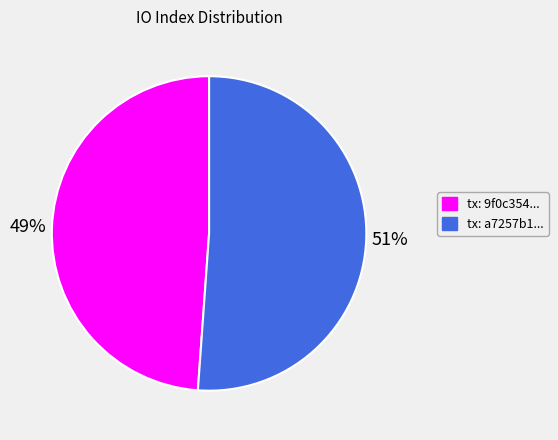

To the nearest percent, what is the average slice percentage?

50%